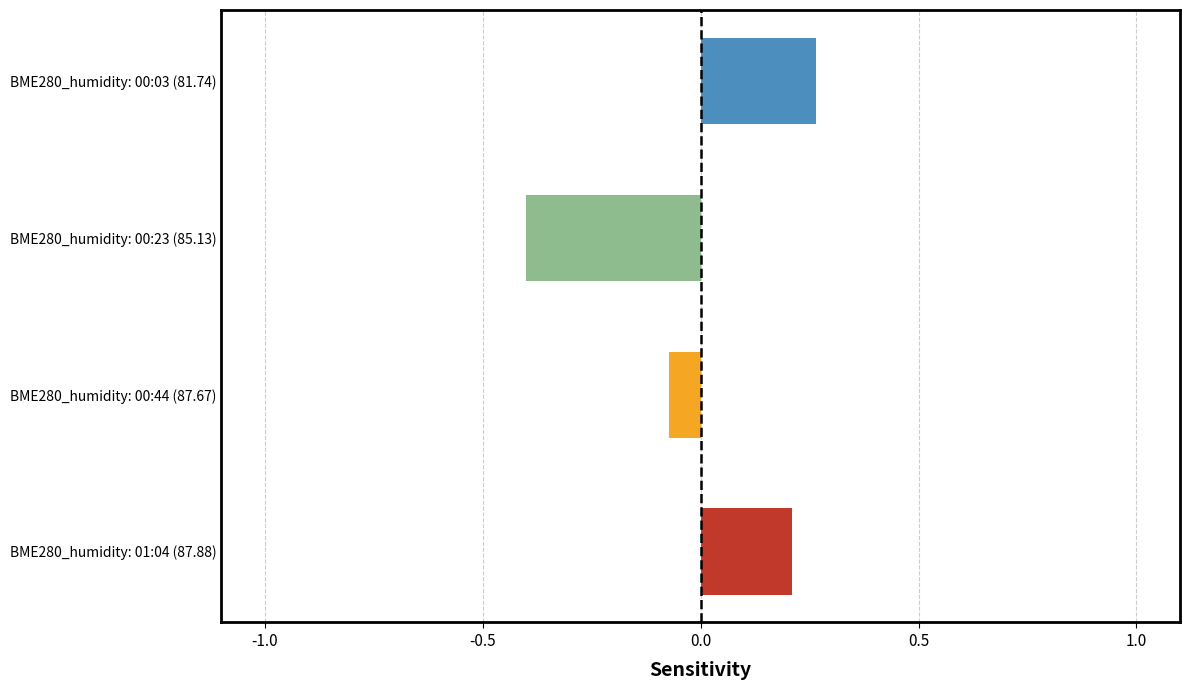

What is the smallest value displayed?

-0.4